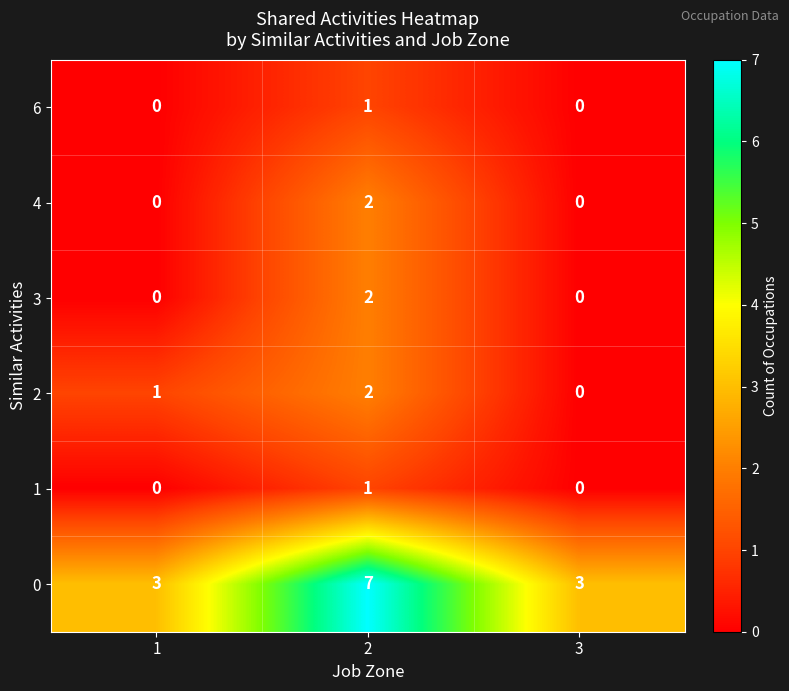

Reading right to left, extract all data points from this chart.

6: 3=0	2=1	1=0
4: 3=0	2=2	1=0
3: 3=0	2=2	1=0
2: 3=0	2=2	1=1
1: 3=0	2=1	1=0
0: 3=3	2=7	1=3